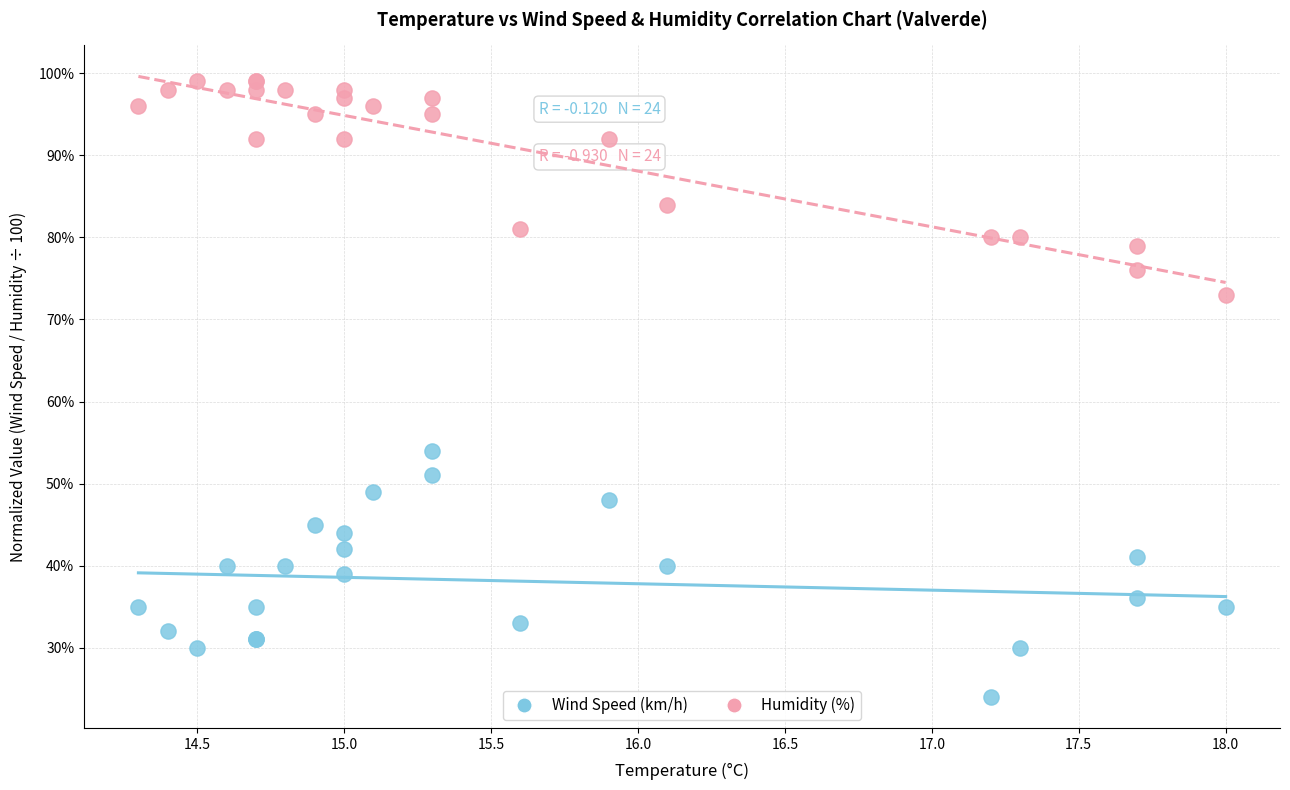

Which series has the largest Y range (max minus min)?

Wind Speed (km/h)